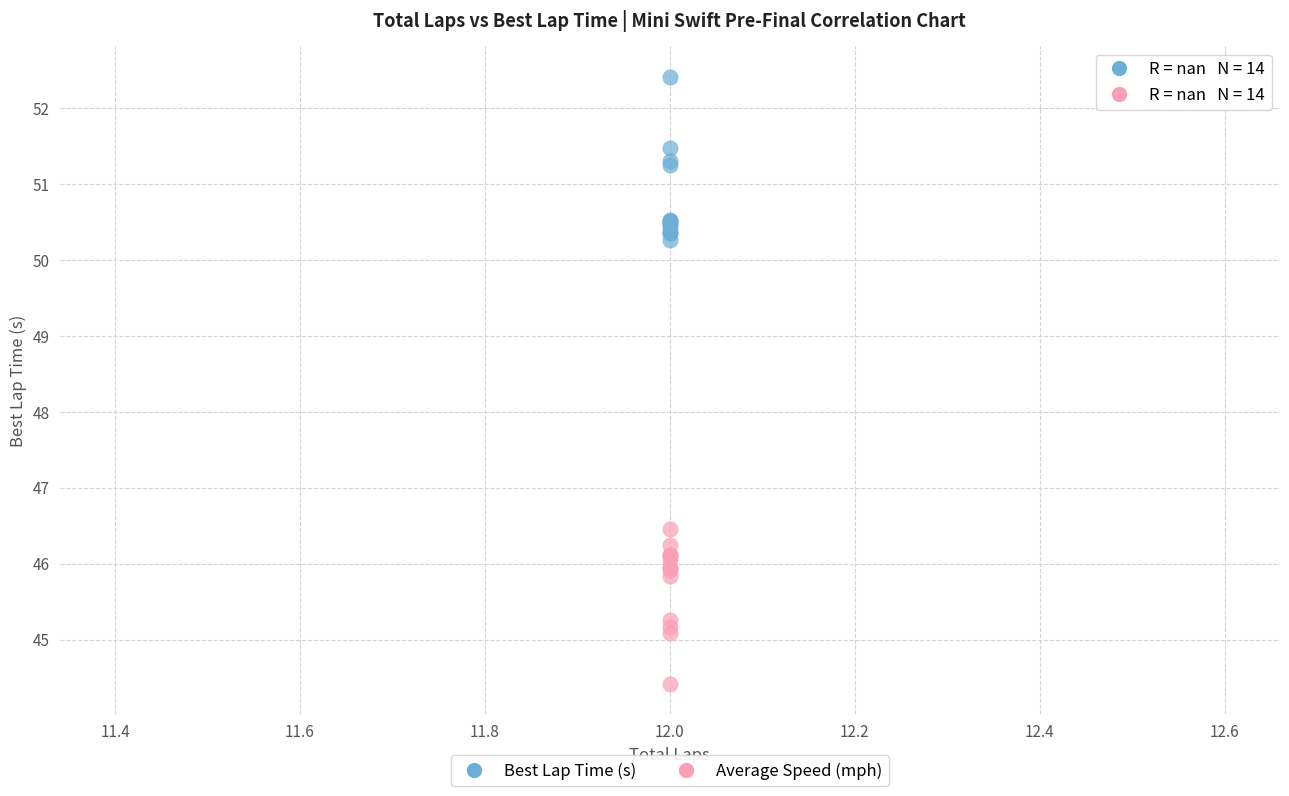

Which series reaches the minimum Y coordinate?

Average Speed (mph)